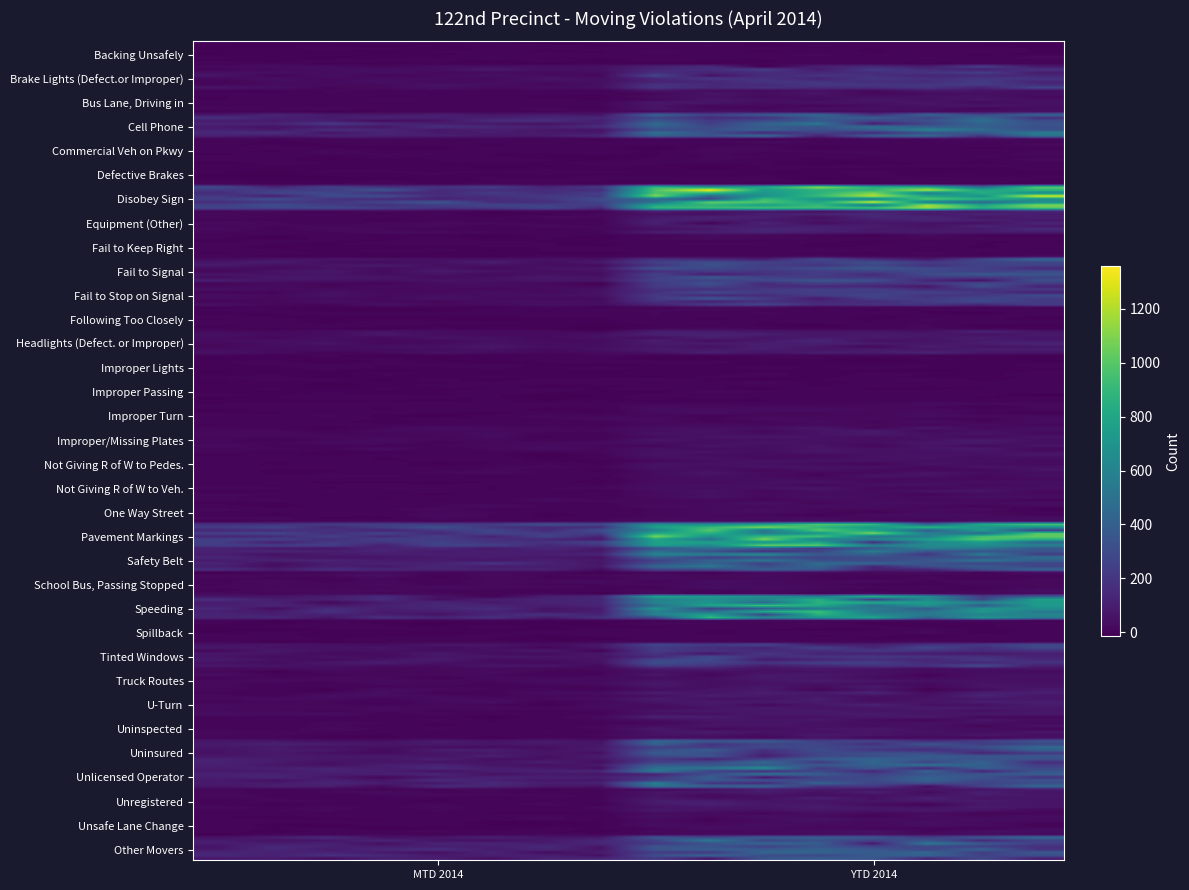

Which series has the largest range (max minus min)?

Disobey Sign